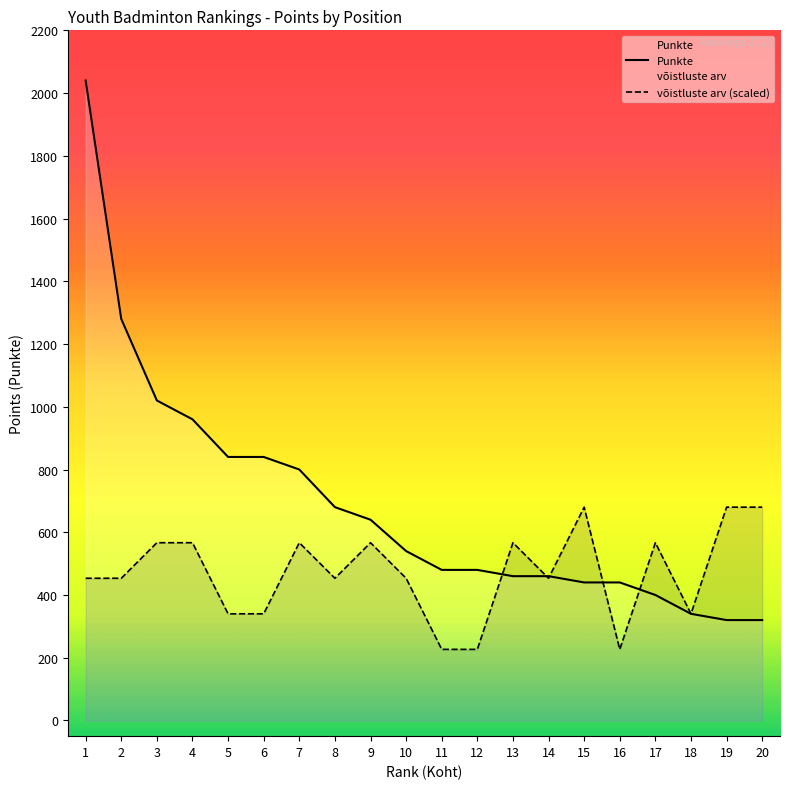

Does the chart display data point markers on the line(s)?

No